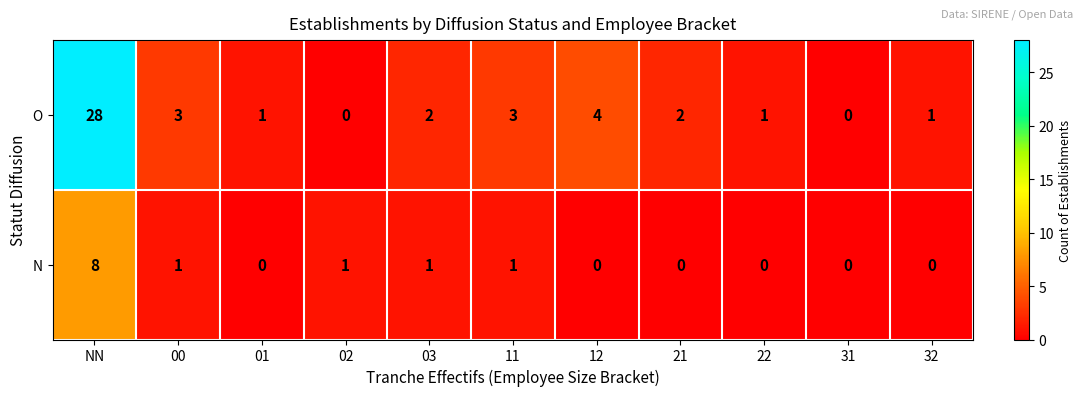

What is the total value across all series at 12?

4